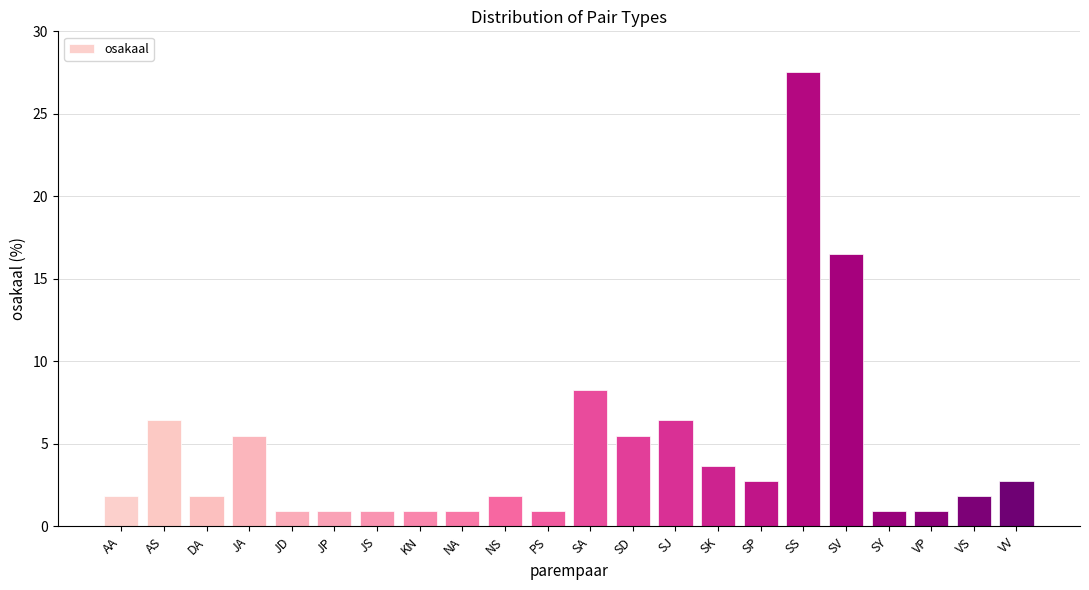

What is the change in value from SP to SV?

+13.8